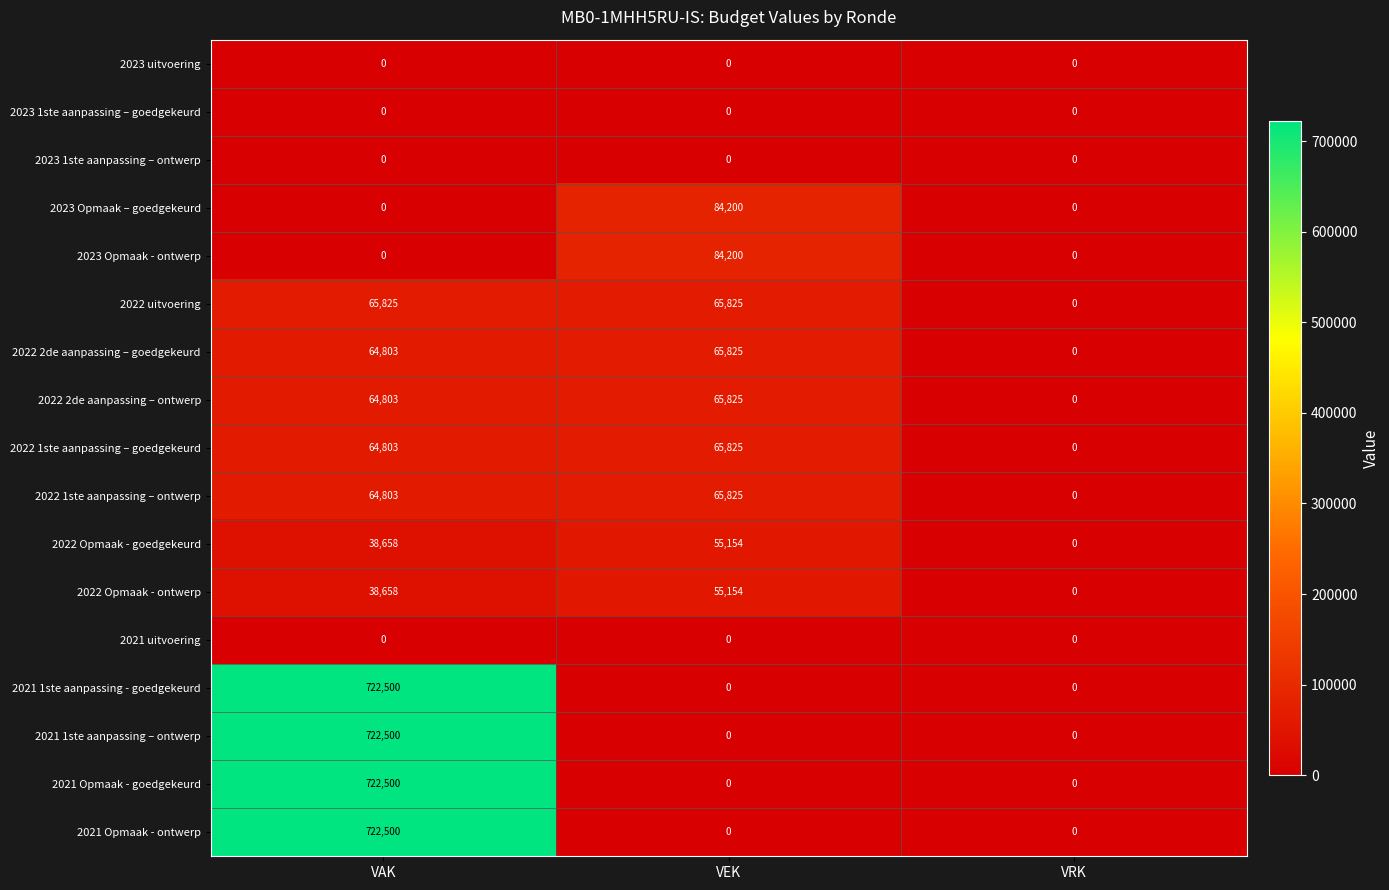

At which label is 2022 uitvoering closest to 32912?

VRK